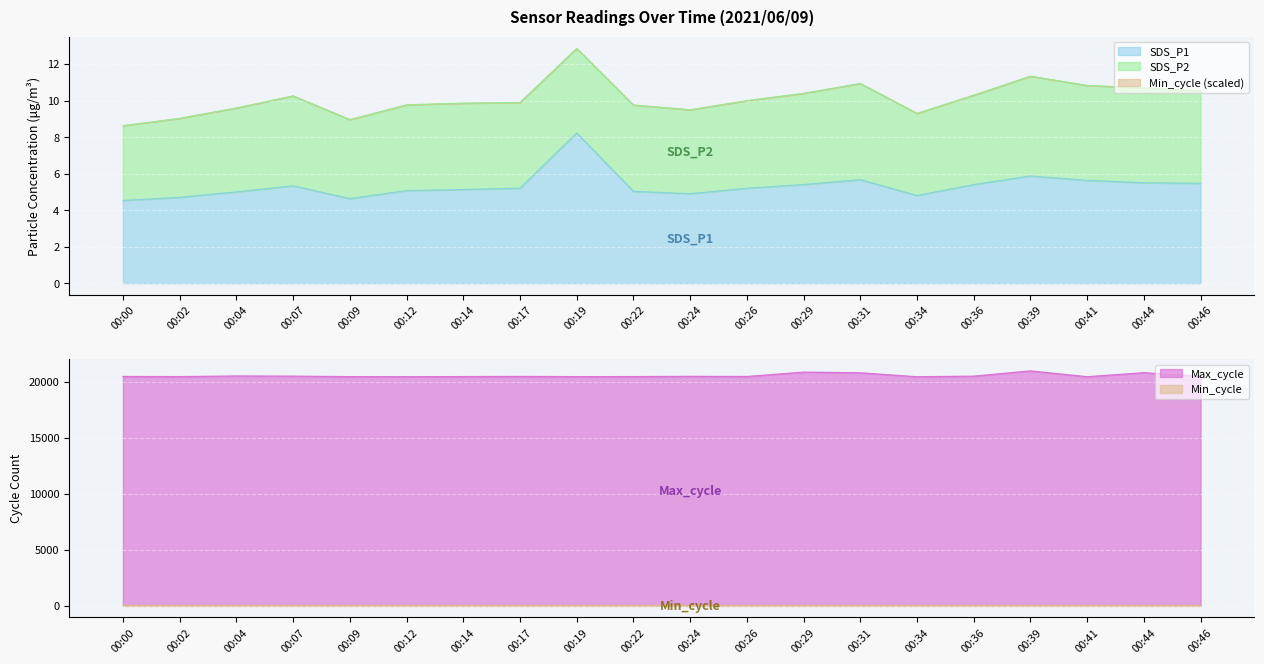

True or false: Max_cycle and SDS_P1 intersect in this chart.

False